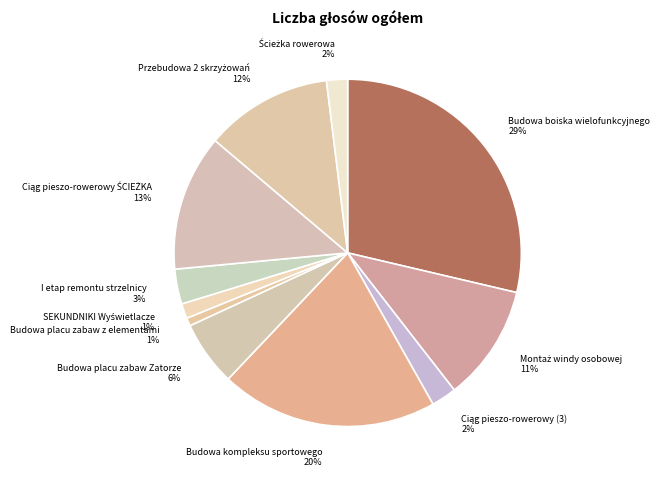

Is there a majority slice in this chart?

No